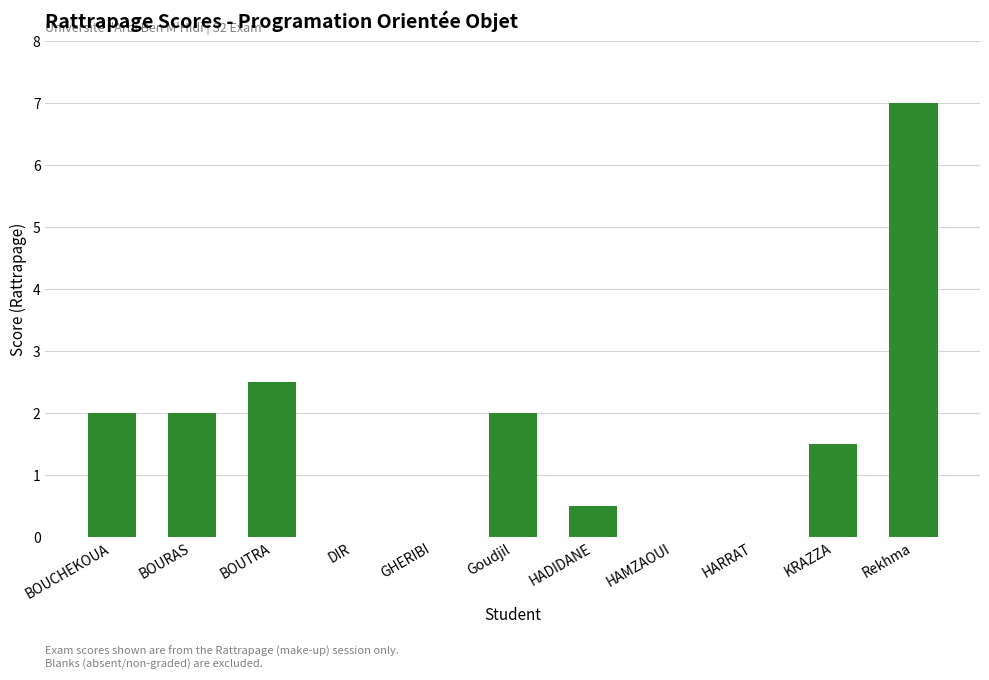

How many series are shown in this chart?

1